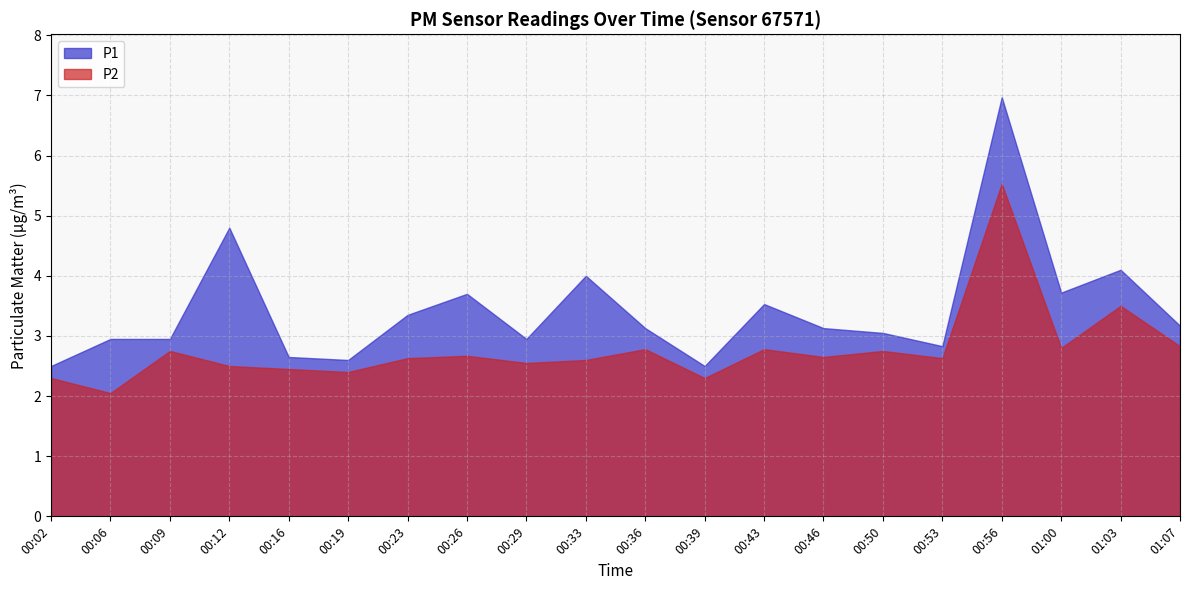

Count the number of data series in this chart.

2